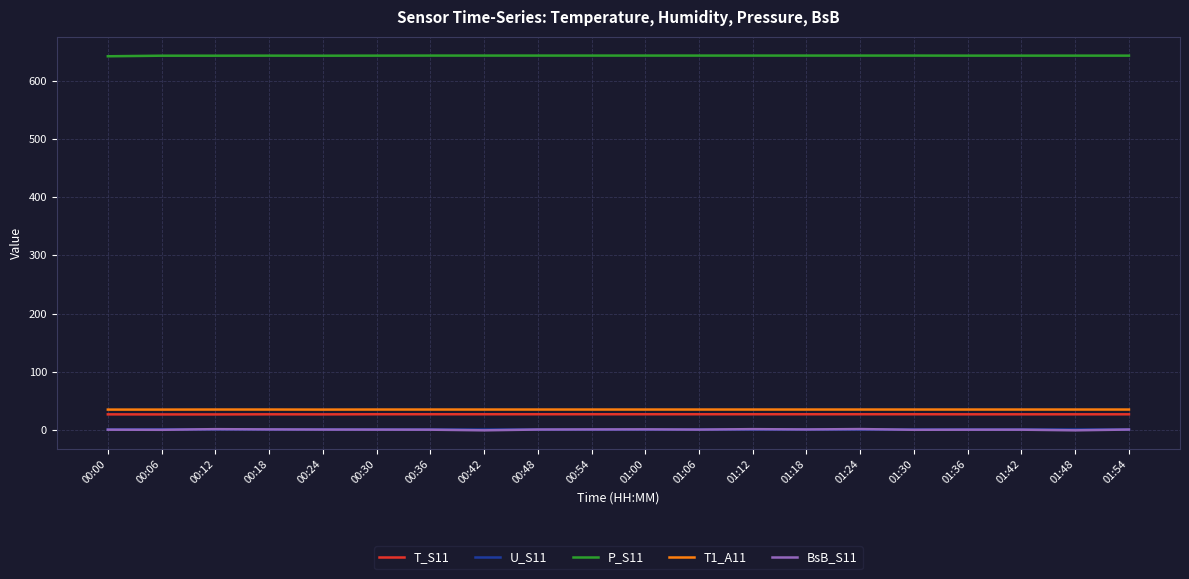

Is the value of P_S11 at 00:30 greater than the value of T1_A11 at 00:18?

Yes